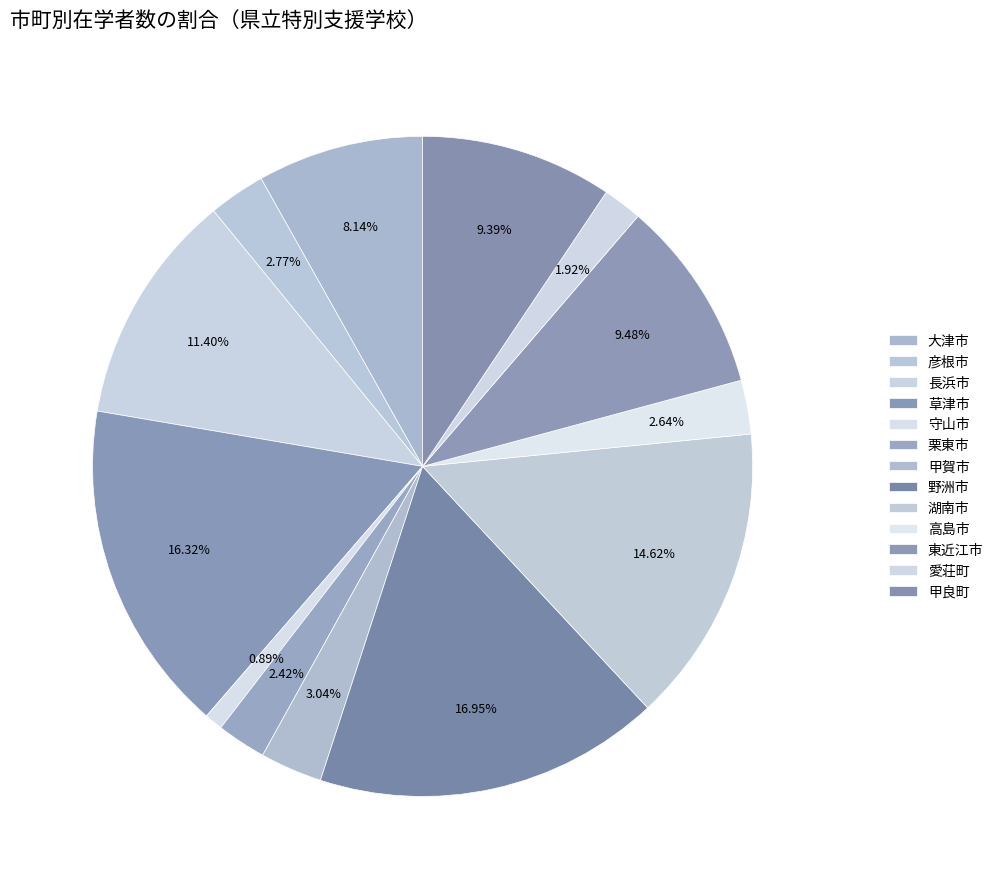

Is it true that 甲良町 is 17% of the pie?

False